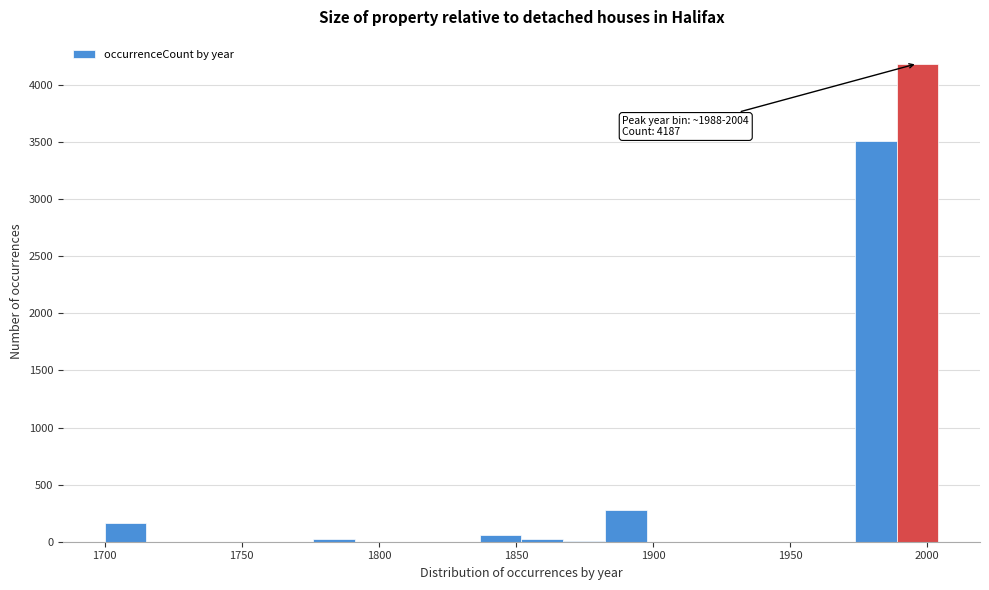

Read against the x-axis, roughly where is the centre of the tallest bar?

1995